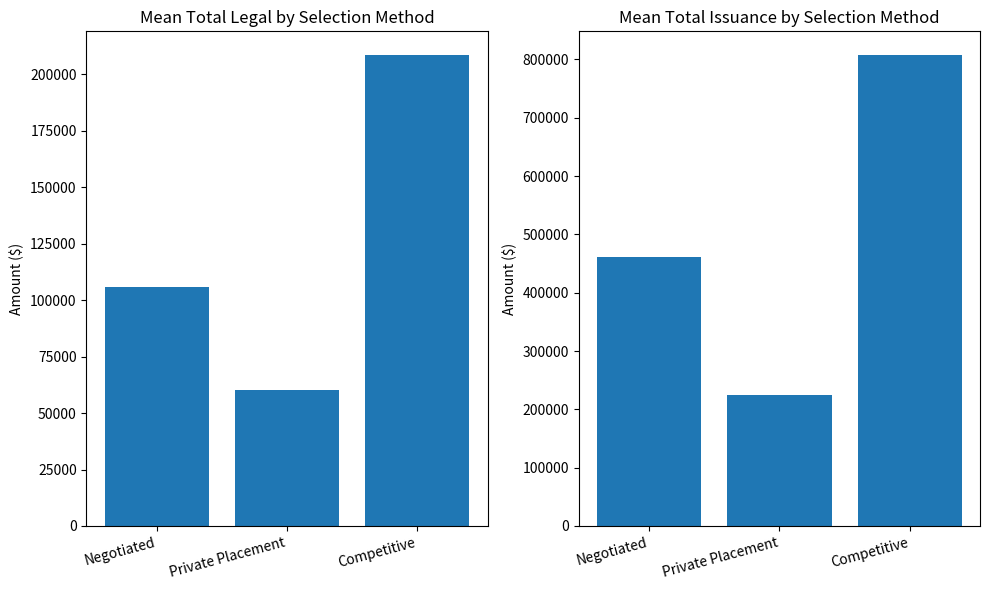

True or false: Mean Total Issuance has a value of 290280.9 at Negotiated.

False